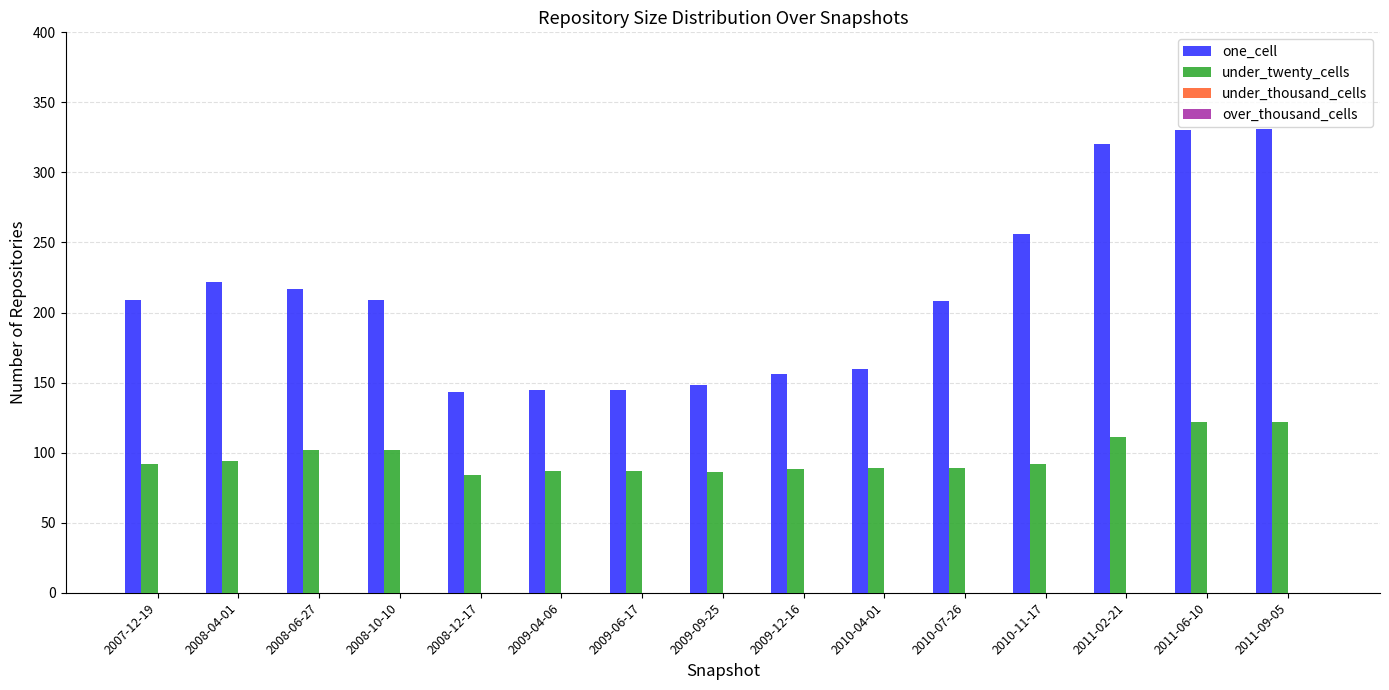

What is the total value across all series at 2008-06-27?

319